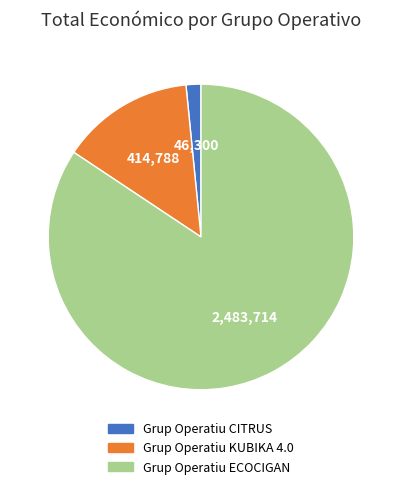

Count the number of slices in the pie.

3